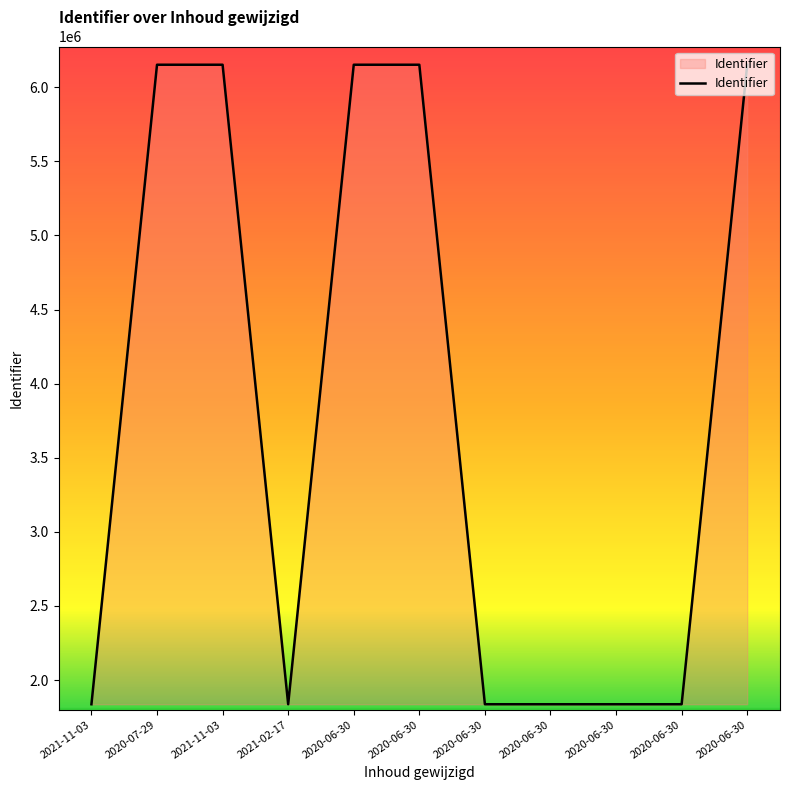

Reading left to right, list all the values displayed in this chart.

1836714	6151840	6151842	1836719	6151845	6151846	1836734	1836736	1836730	1836732	6151849